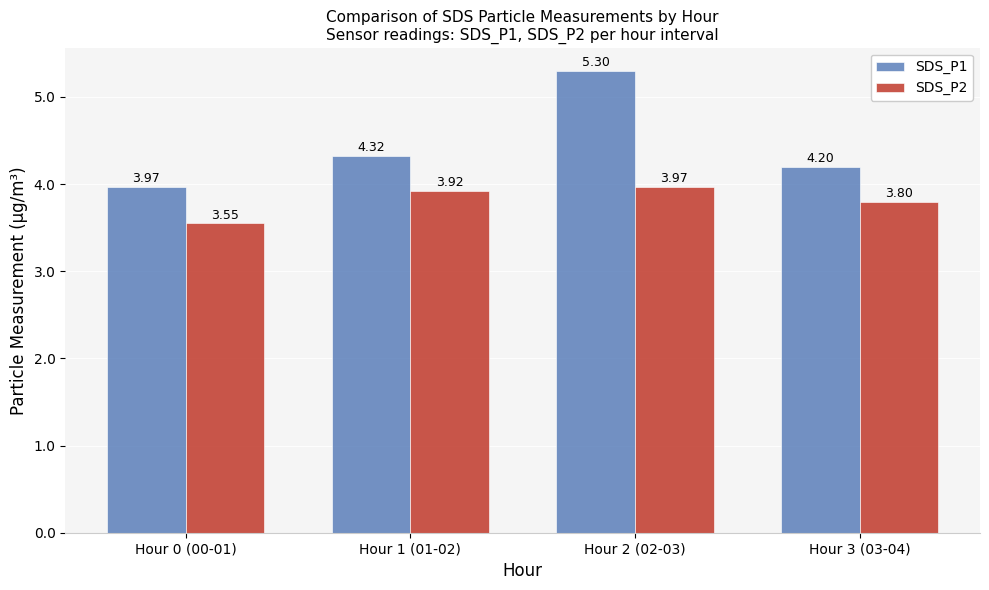

What position from the left is Hour 1 (01-02)?

2